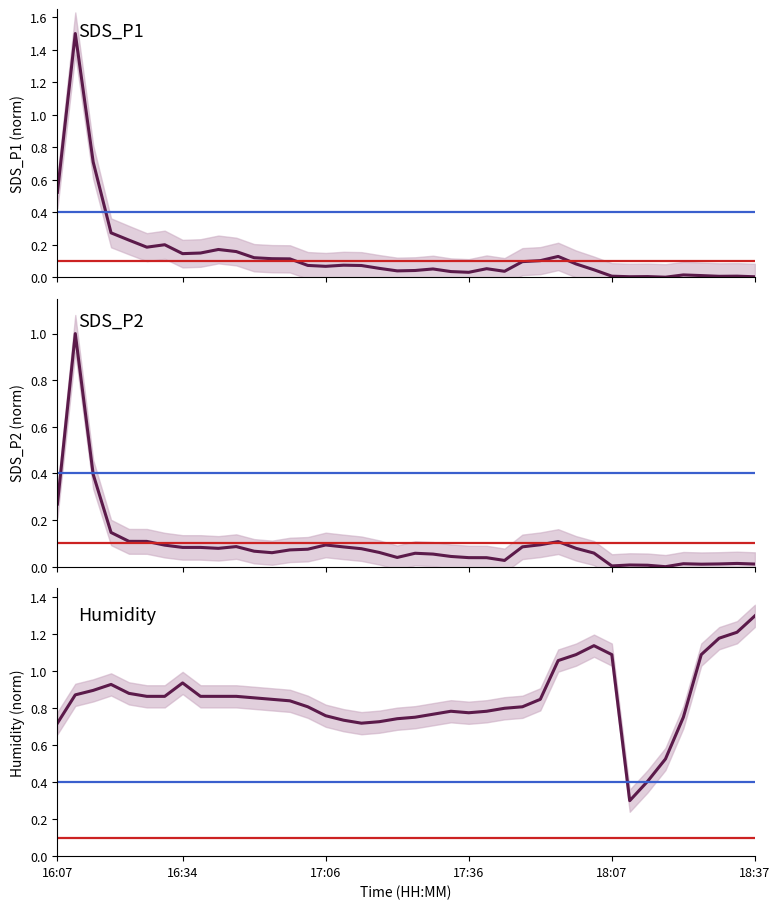

Which has a higher value, 10 or 13?

10